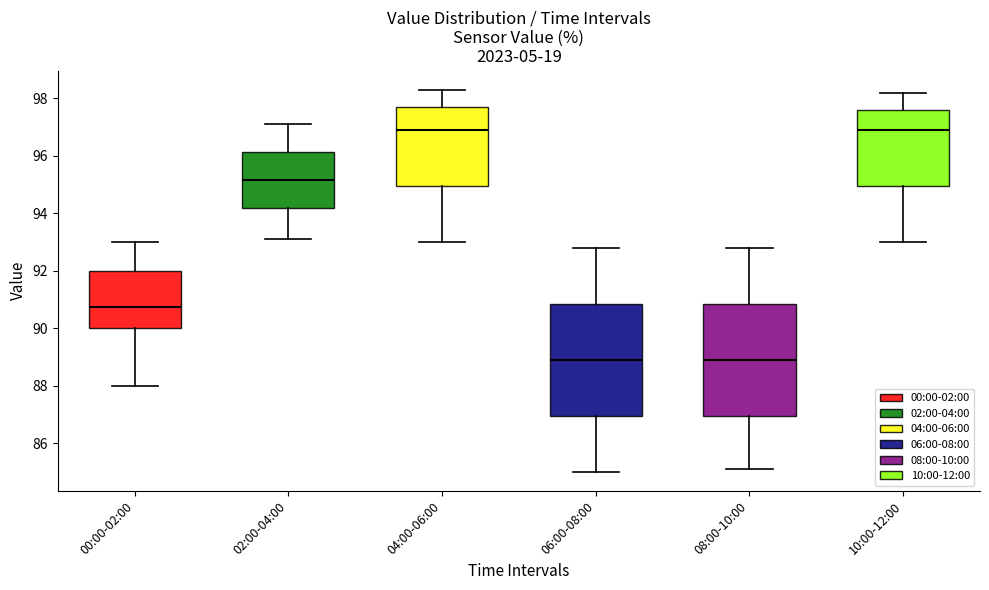

Reading left to right, transcribe this box plot: for each box, give where its median line is, the range the box spans, and where its two whiskers end, as read against the y-axis. The values are not printed on the chart, so give them approximately, as read against the axis.

00:00-02:00: median 90.8, box 90.0 to 92.0, whiskers 88.0 to 93.0
02:00-04:00: median 95.2, box 94.2 to 96.2, whiskers 93.2 to 97.2
04:00-06:00: median 97.0, box 95.0 to 97.8, whiskers 93.0 to 98.4
06:00-08:00: median 89.0, box 87.0 to 90.8, whiskers 85.0 to 92.8
08:00-10:00: median 89.0, box 87.0 to 90.8, whiskers 85.2 to 92.8
10:00-12:00: median 97.0, box 95.0 to 97.6, whiskers 93.0 to 98.2